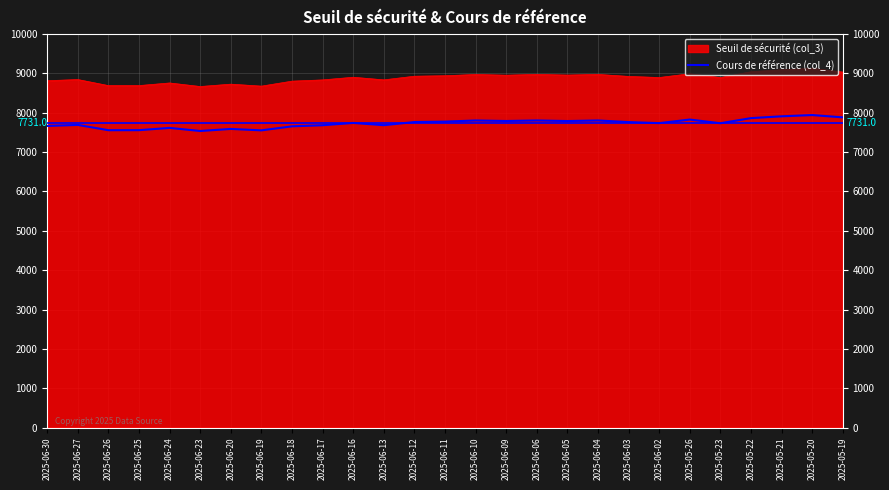

What is the spread (max minus min) of values at 2025-06-19?

1124.5